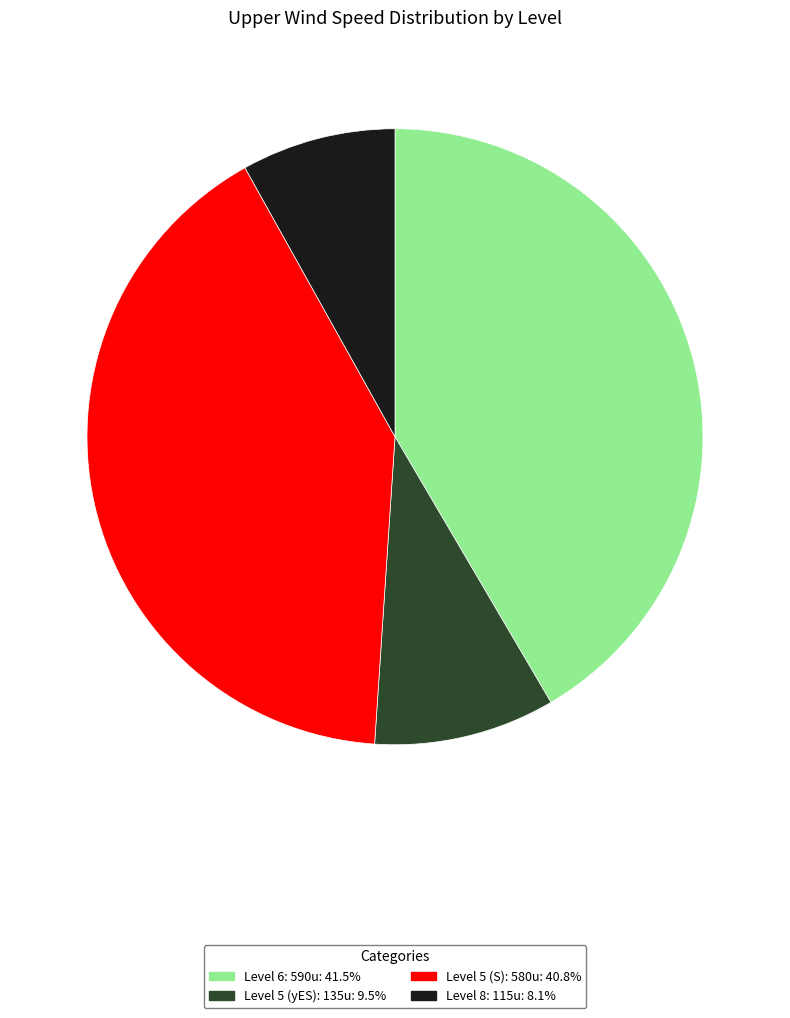

Is there a majority slice in this chart?

No